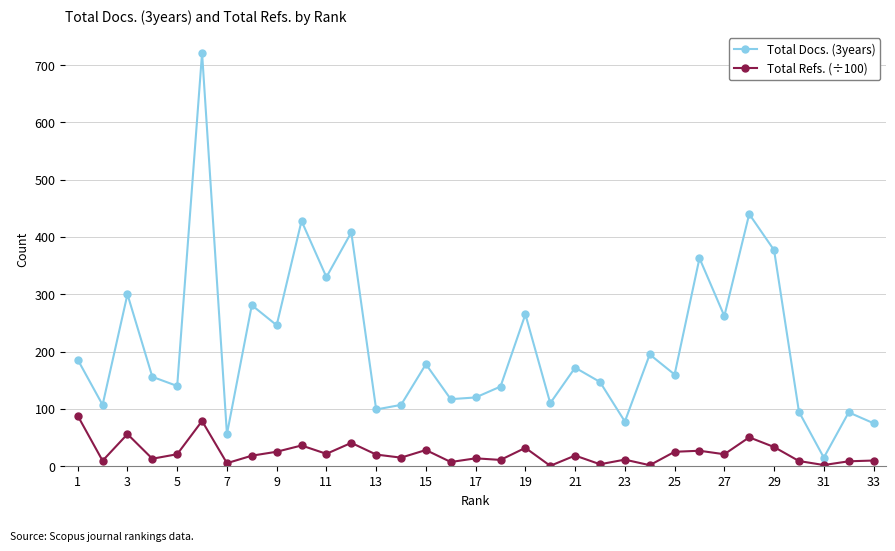

Rank the series by their maximum value, from highest to lowest.

Total Docs. (3years), Total Refs. (÷100)